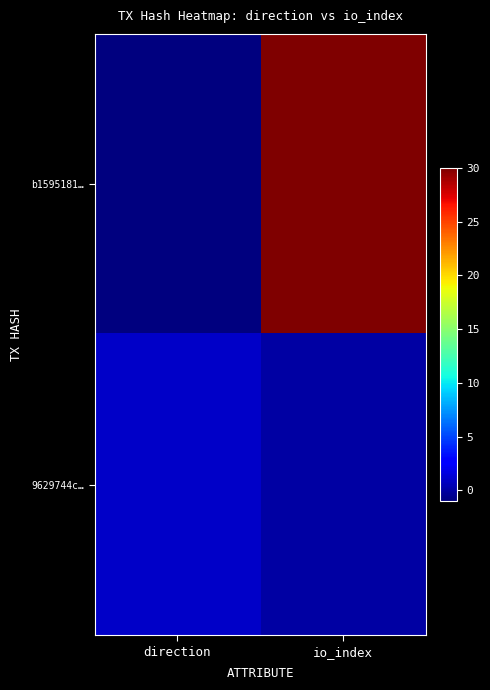

What is the smallest value displayed?

-1